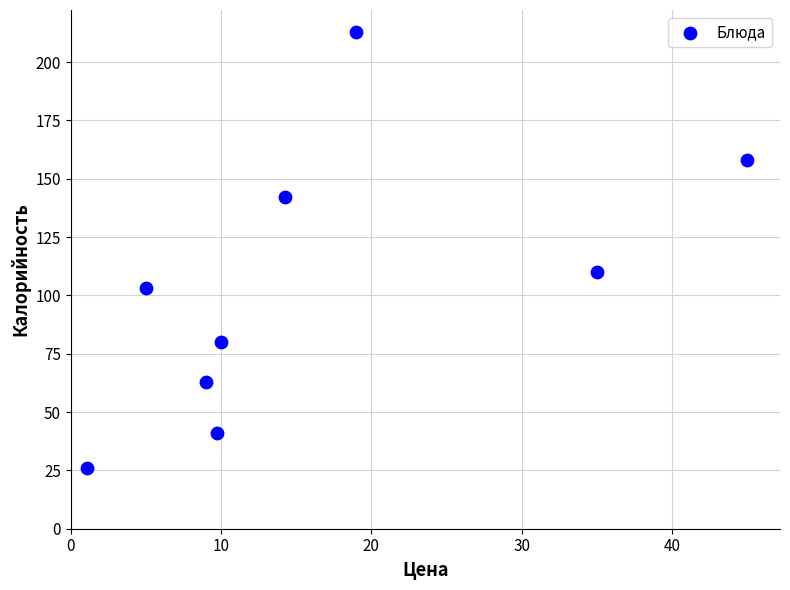

What Y value in the scatter plot is closest to 119?

110